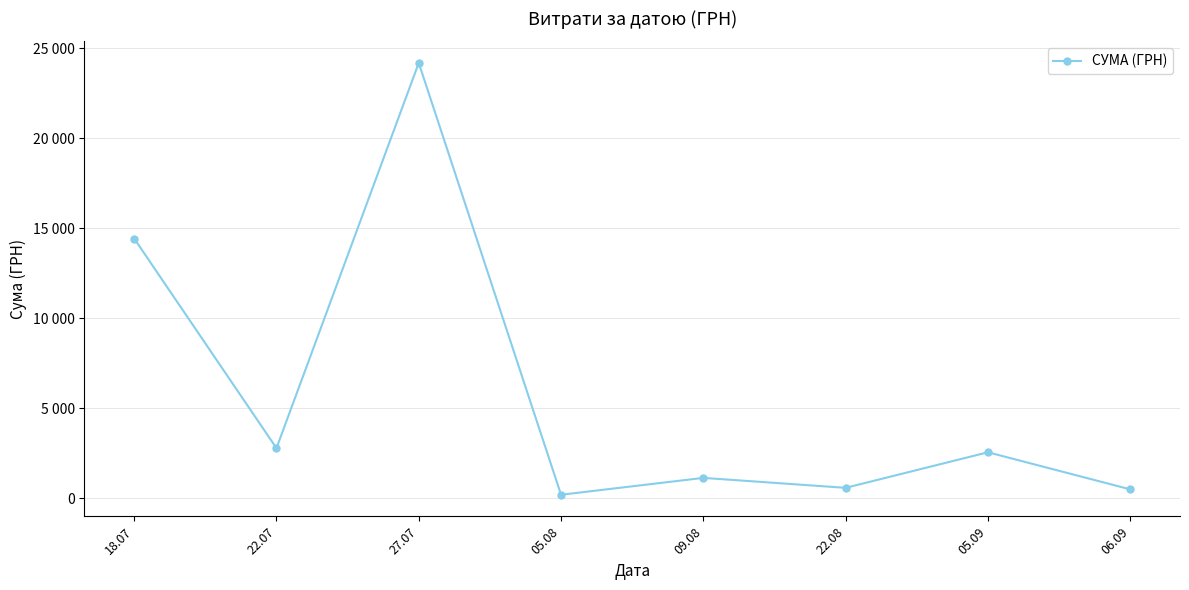

What is the ratio of the value at 18.07 to the value at 05.09?

5.6